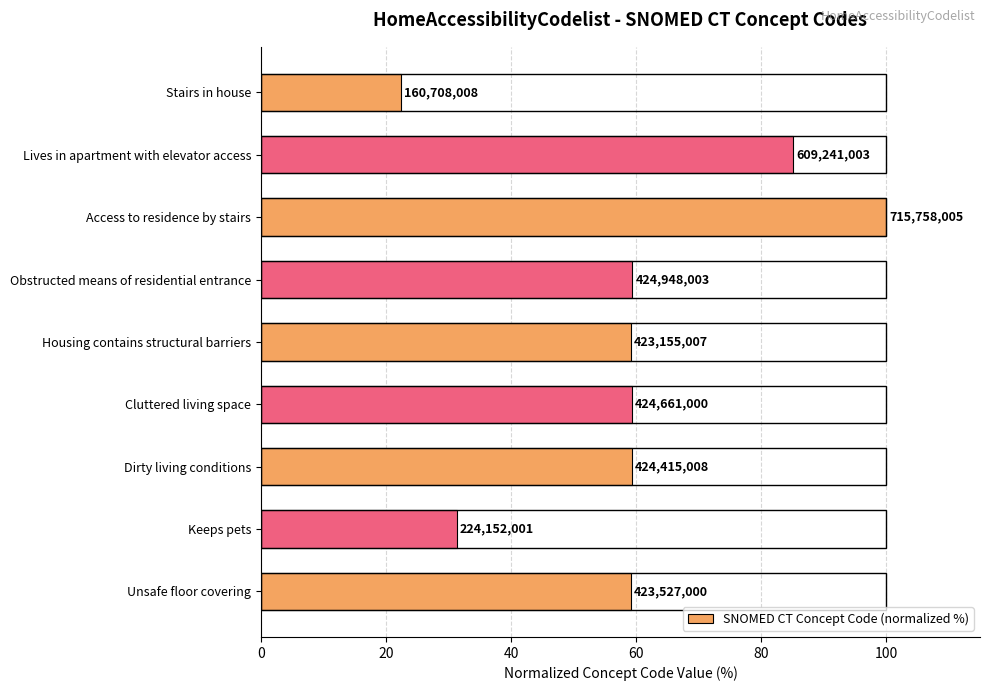

How many bars are there in total?

9